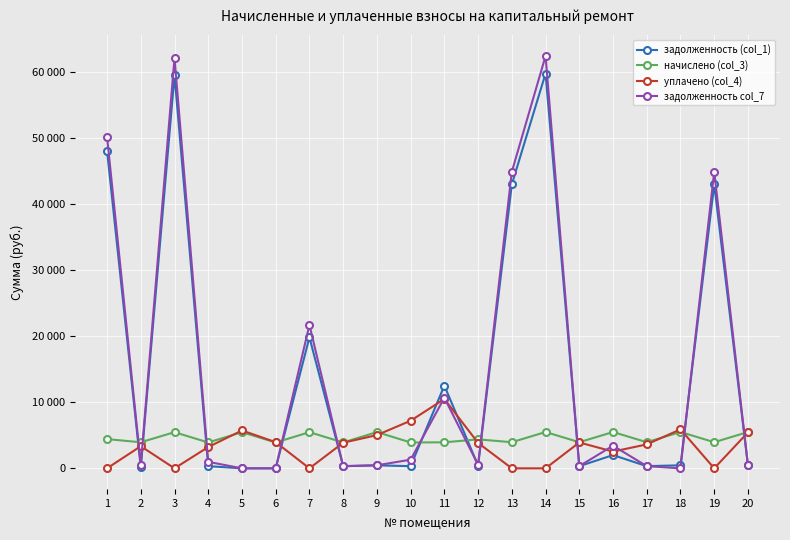

Is it true that начислено (col_3) equals 5497.6 at 14?

True